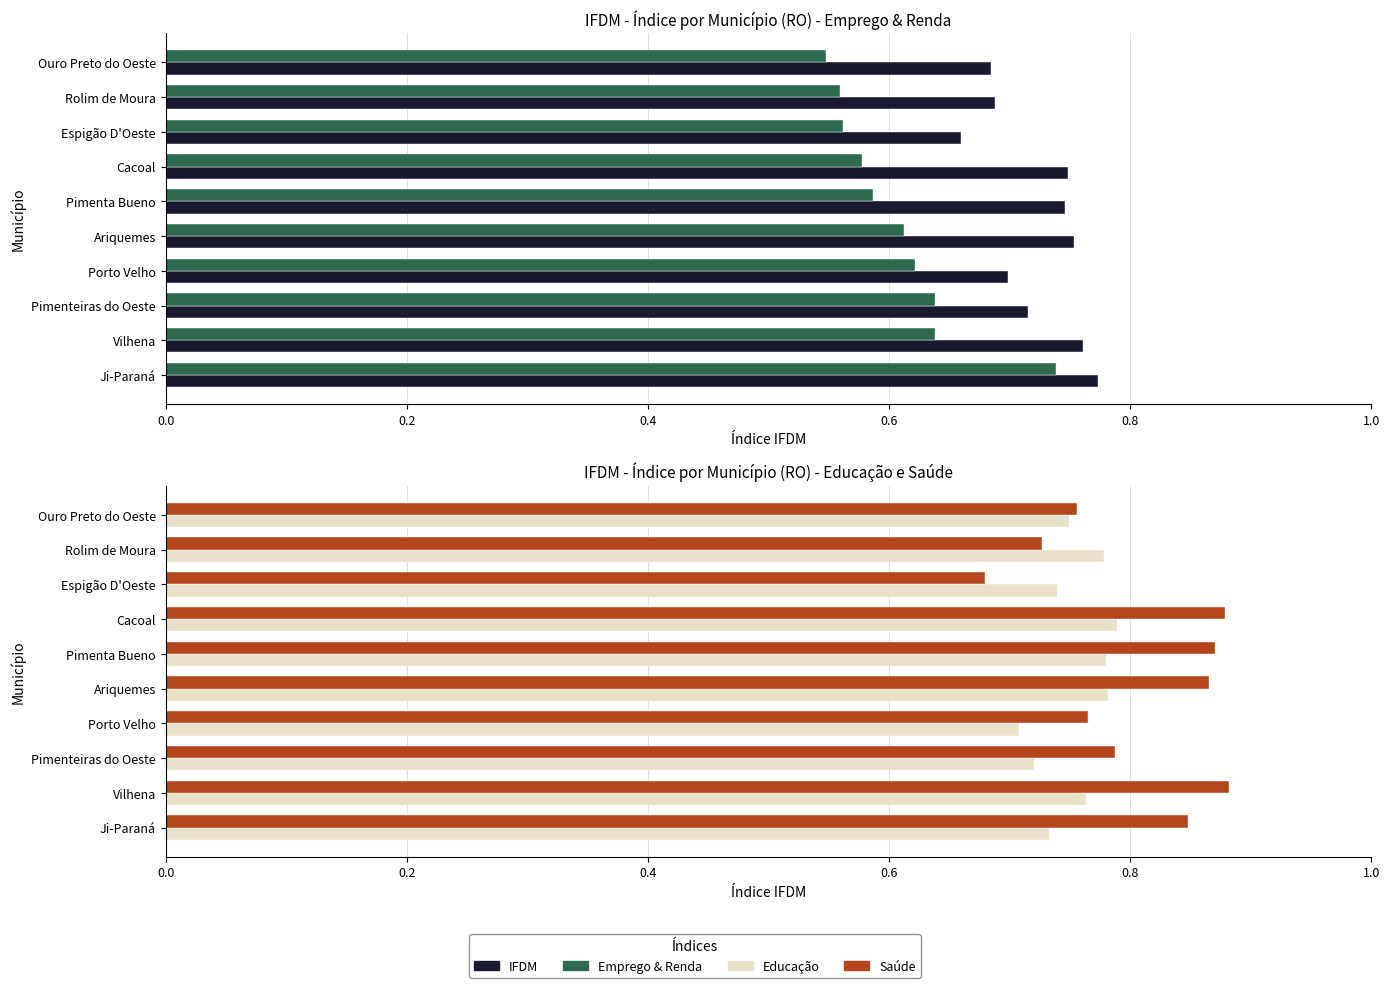

Is it true that Educação equals 0.8 at Ariquemes?

True